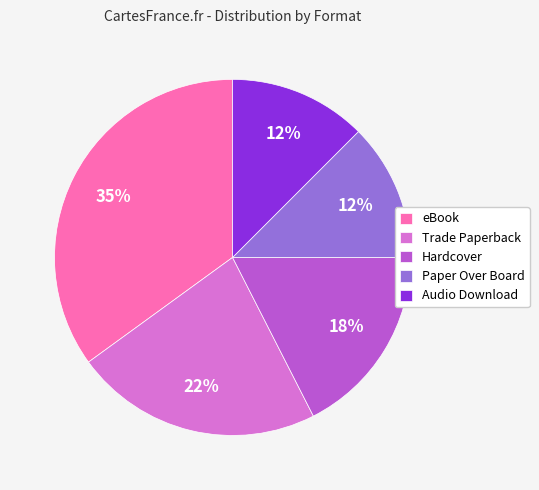

Is the sum of Trade Paperback and Paper Over Board greater than half?

No